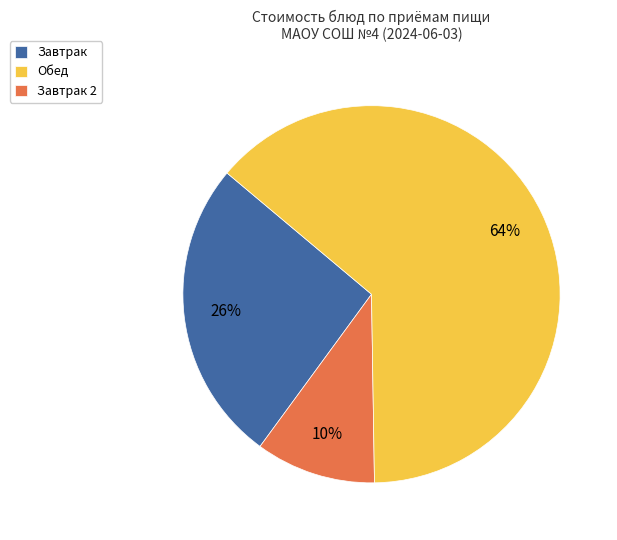

To the nearest percent, what portion does Обед represent?

10%